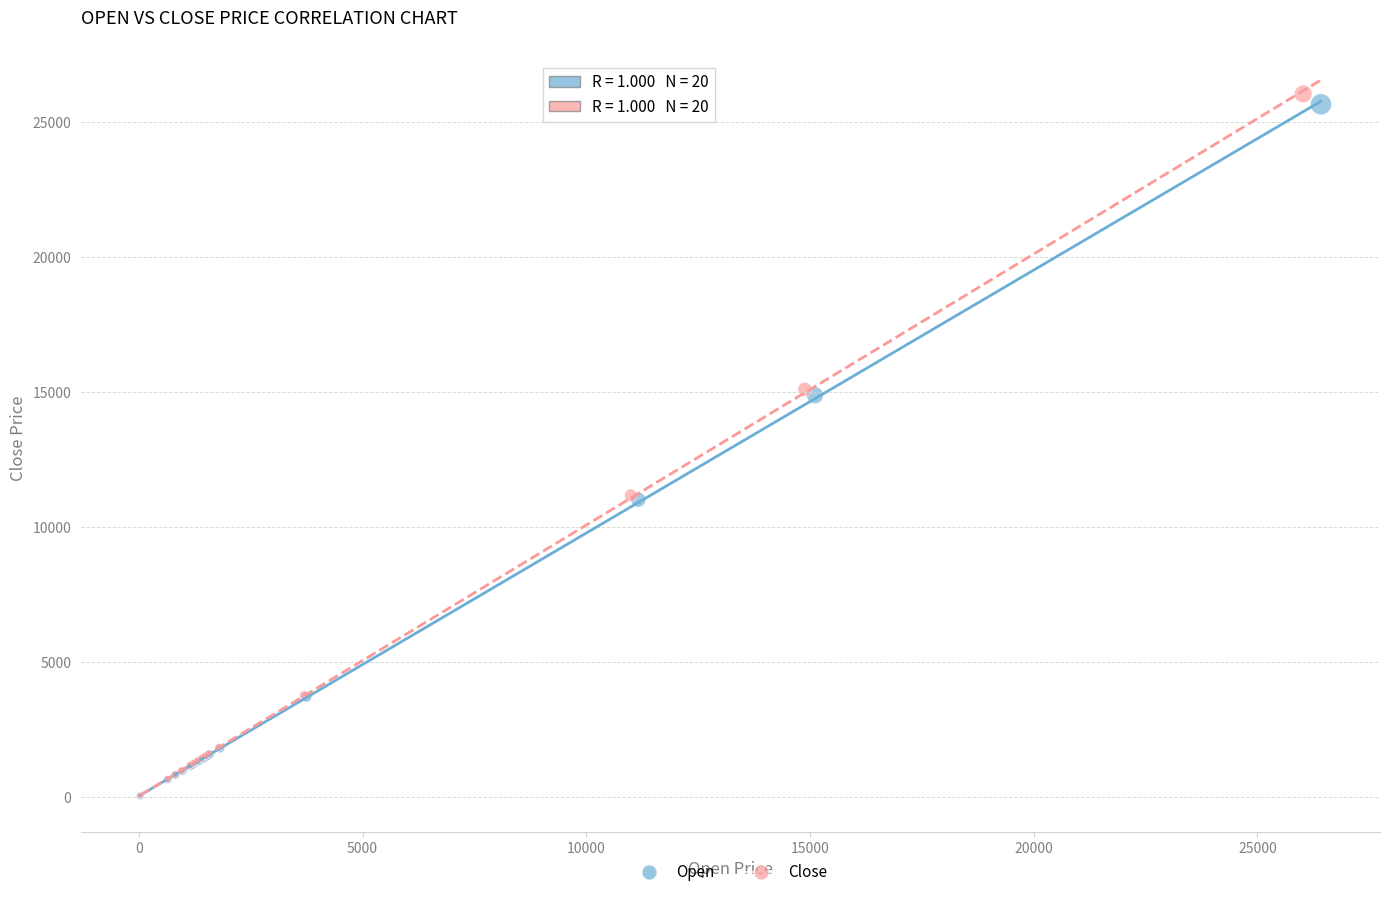

Which series has the largest Y range (max minus min)?

Close